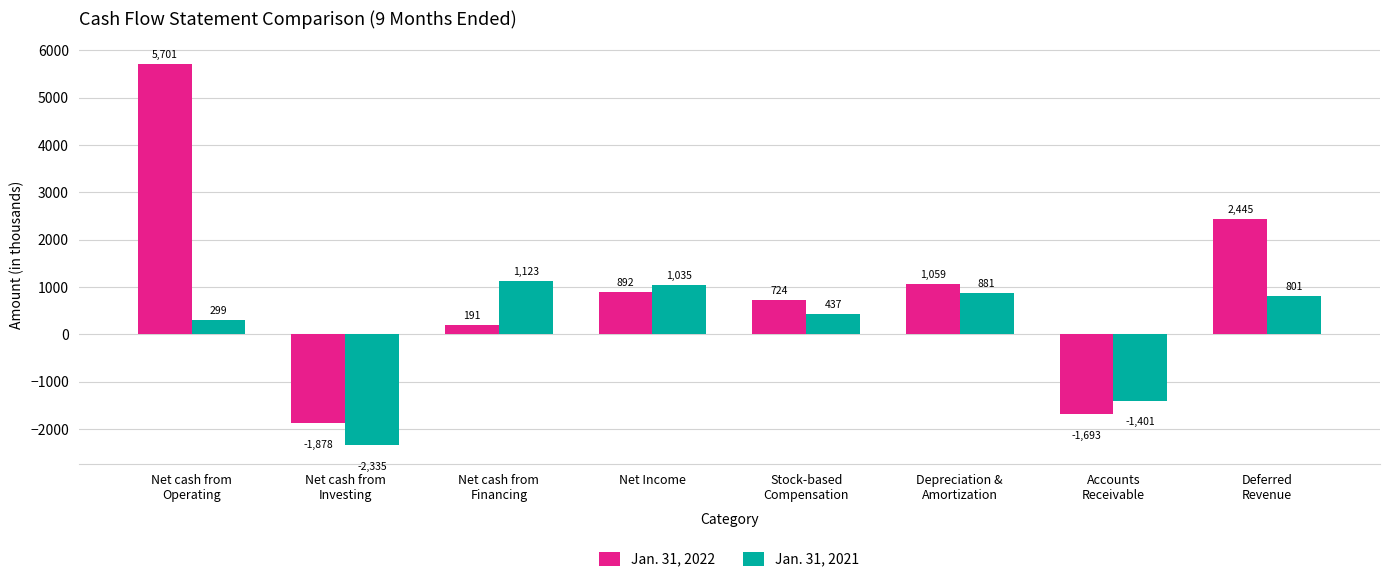

What is the average value of the Jan. 31, 2021 series?

105